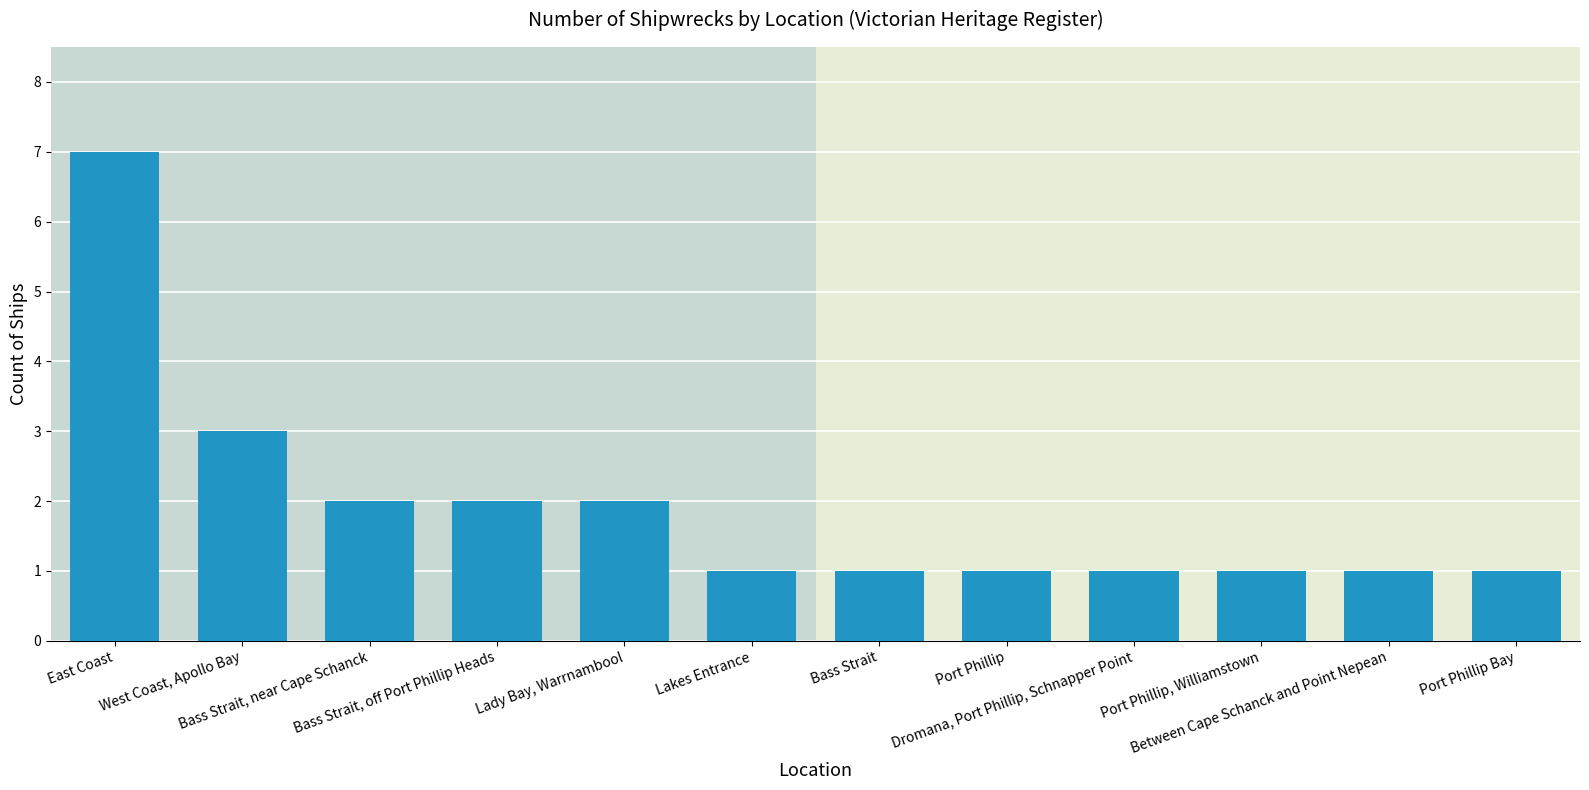

What is the label of the 7th bar from the right?

Lakes Entrance